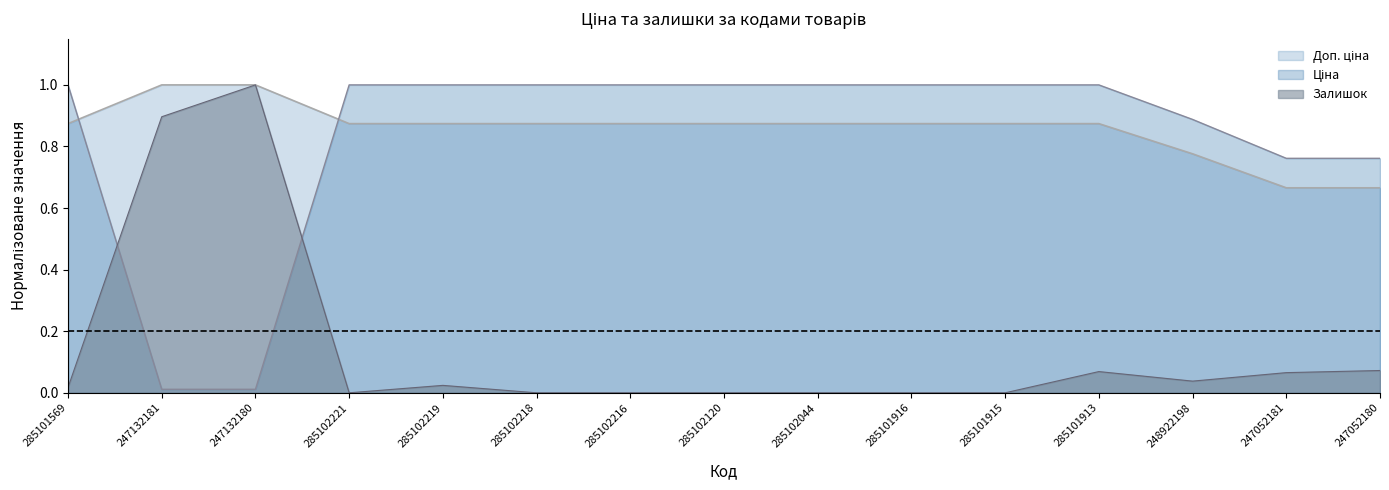

Read the Залишок value at 247052180.

0.1